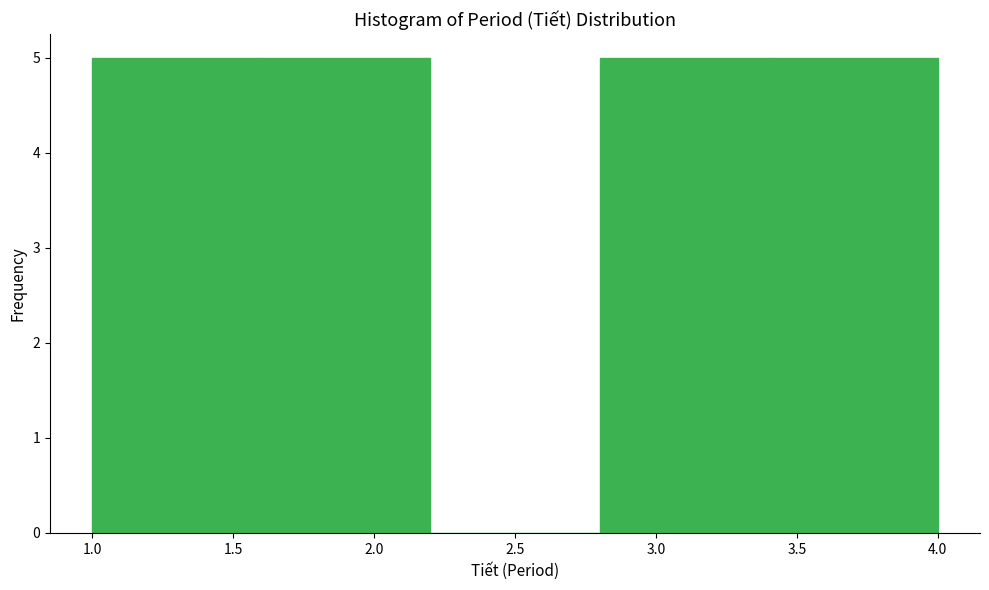

What is the height of the bar covering 1.0 to 1.6 on the x-axis? The values are not printed on the chart, so give them approximately, as read against the axis.

5